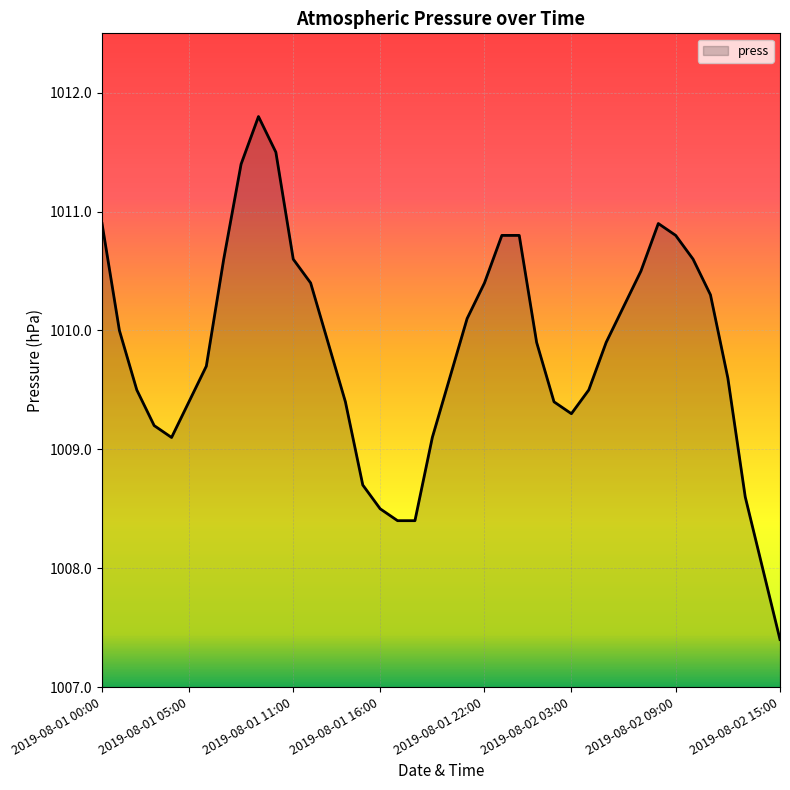

How many lines are shown in the chart?

1